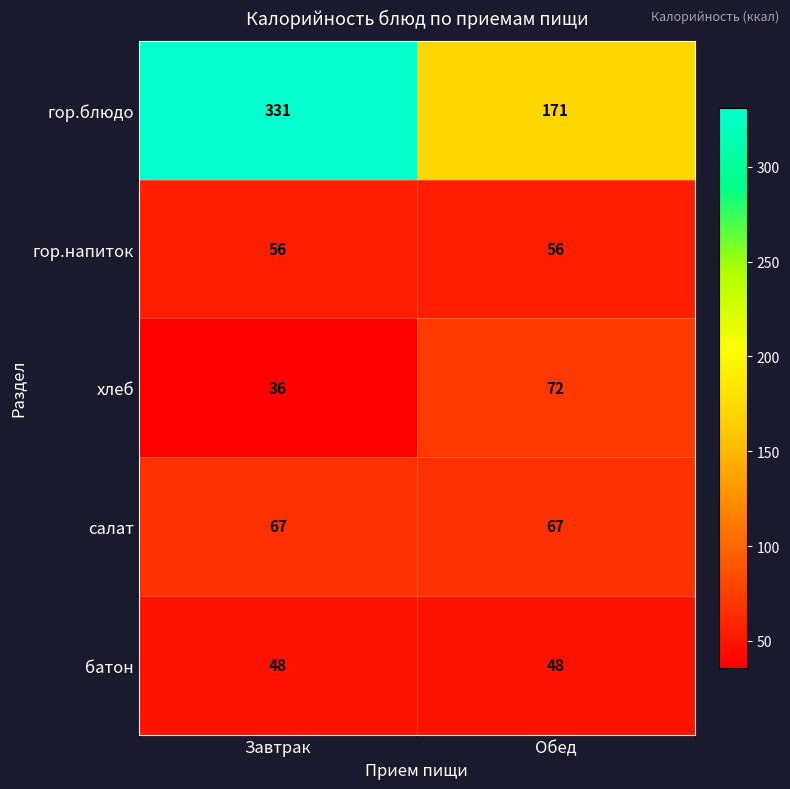

Reading left to right, extract all data points from this chart.

гор.блюдо: 331	171
гор.напиток: 56	56
хлеб: 36	72
салат: 67	67
батон: 48	48